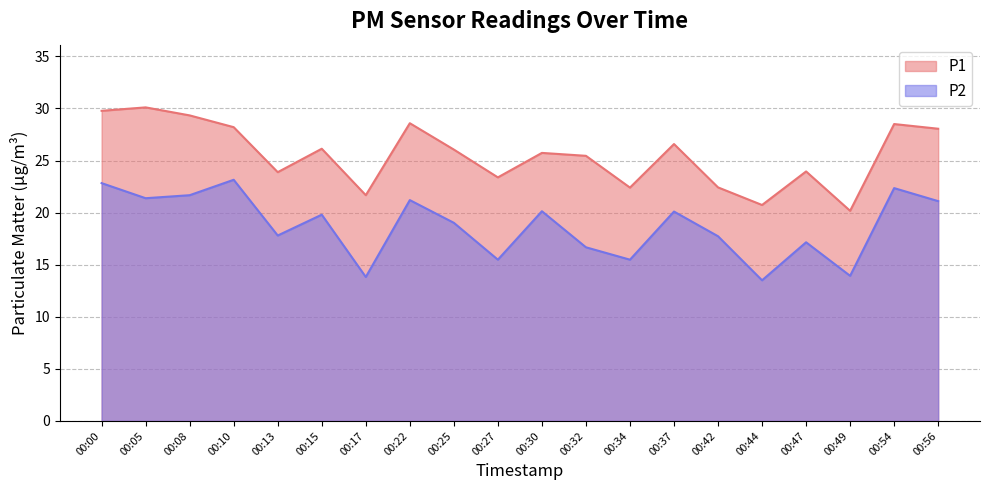

Which series has the largest range (max minus min)?

P1